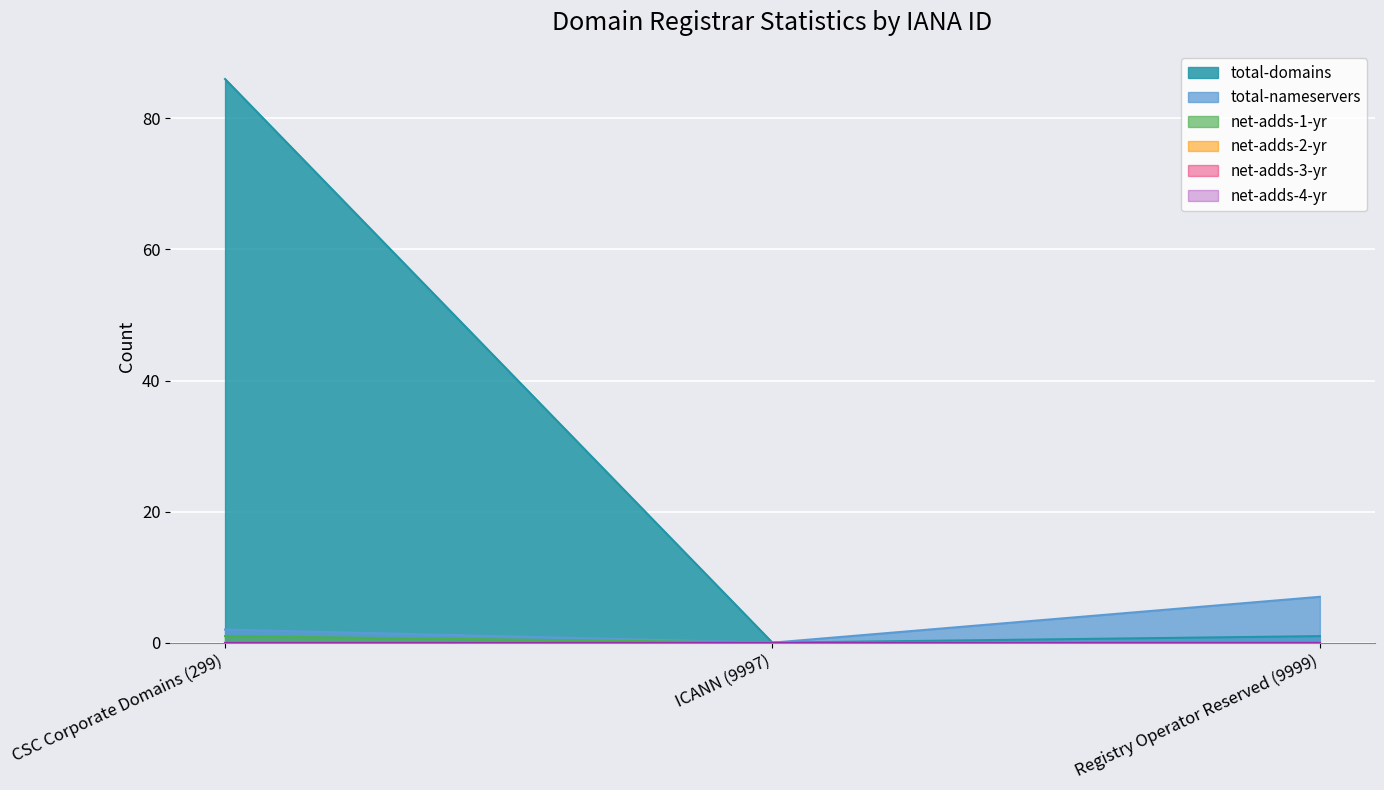

What is the spread (max minus min) of values at Registry Operator Reserved (9999)?

7